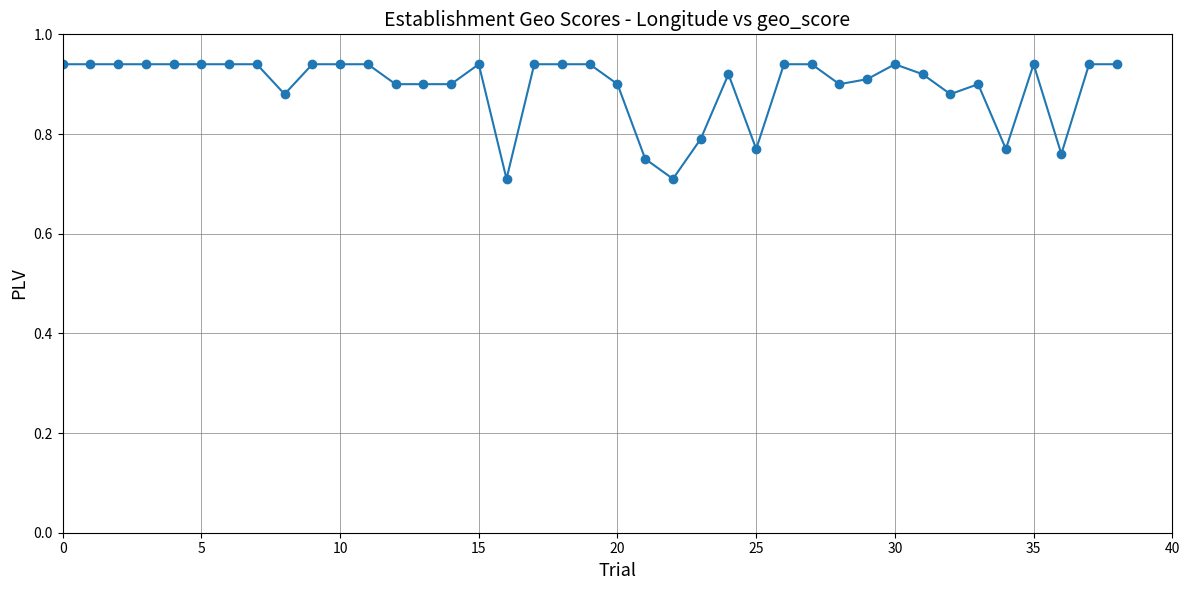

What is the sum of all values?

34.9